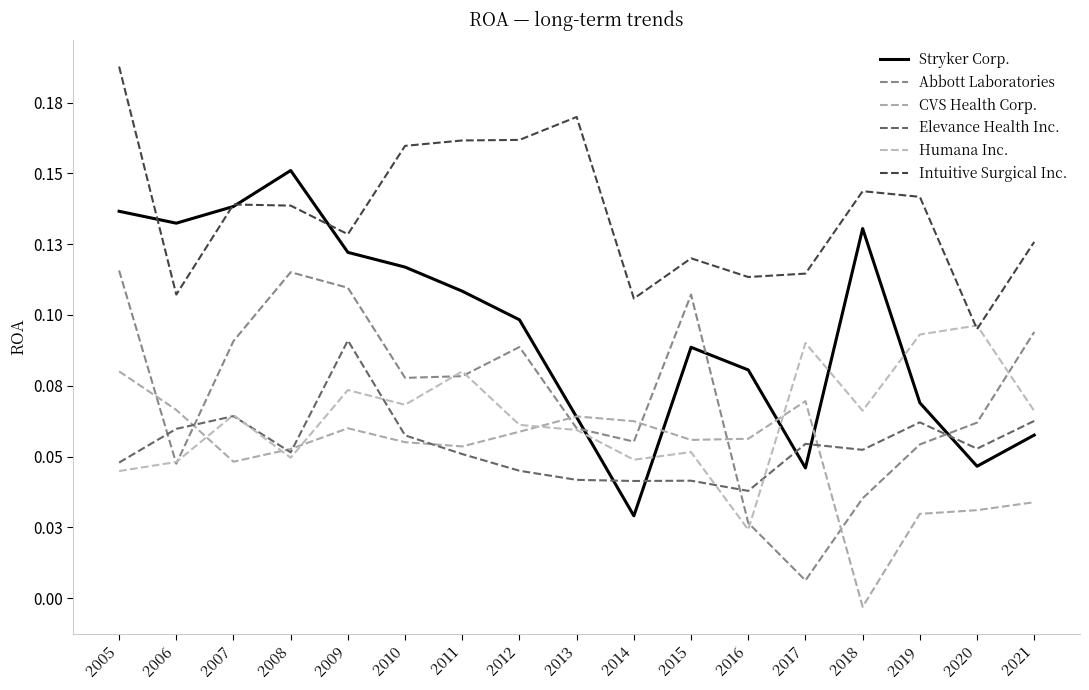

Does the chart have visible grid lines?

No